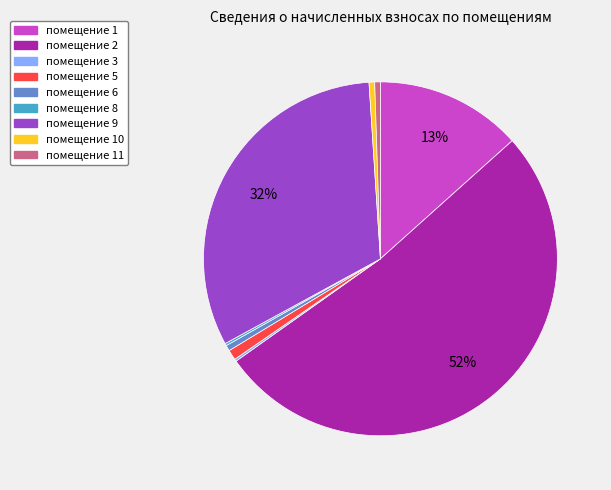

To the nearest percent, what is the average slice percentage?

11%